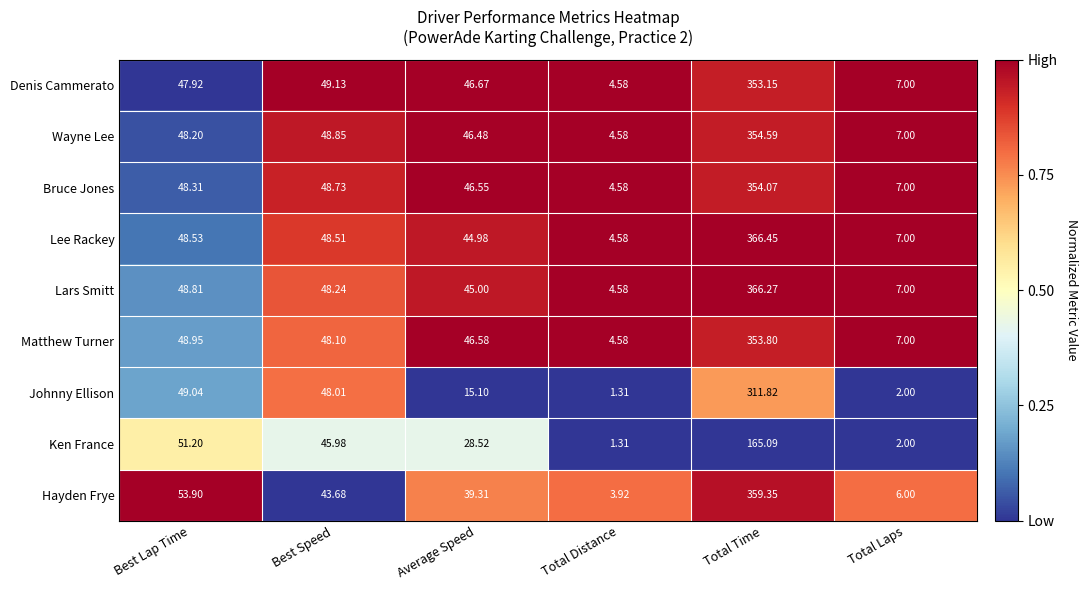

Rank the series by their maximum value, from lowest to highest.

Ken France, Johnny Ellison, Denis Cammerato, Matthew Turner, Bruce Jones, Wayne Lee, Hayden Frye, Lars Smitt, Lee Rackey